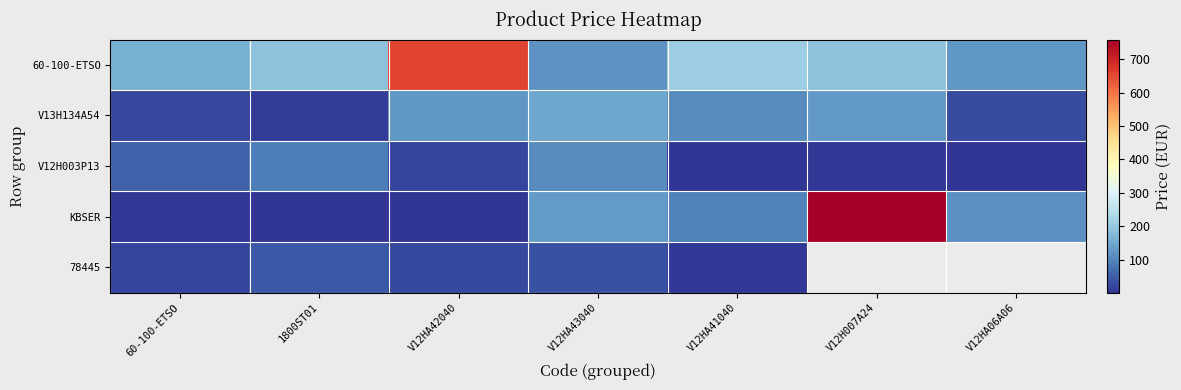

True or false: 60-100-ETSO has a value of 309.5 at V12HA42040.

False